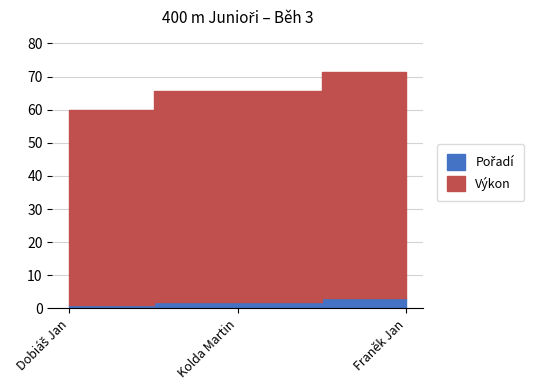

The value of Výkon at Franěk Jan is 101.1. True or false?

False